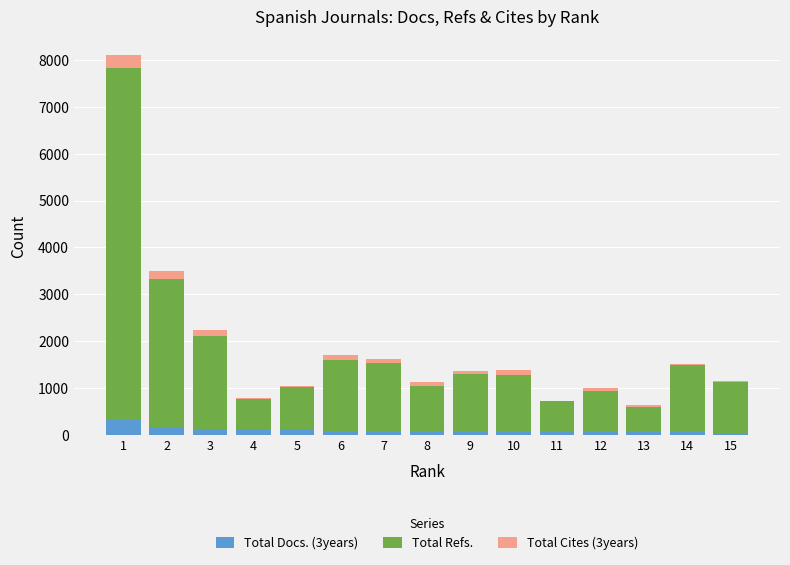

What is the approximate value of Total Refs. at 6?

1503